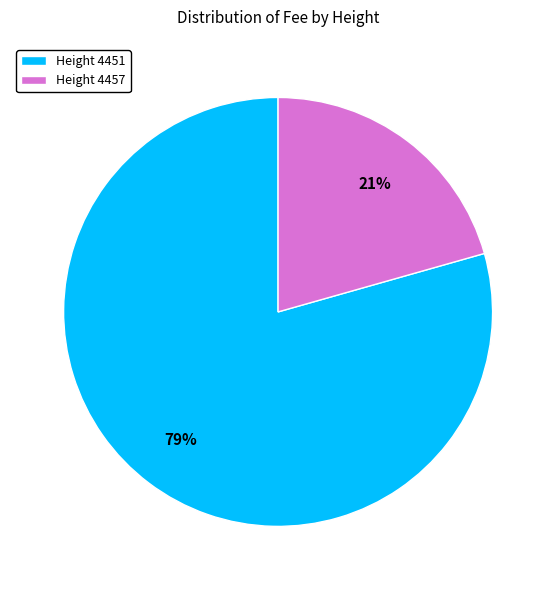

To the nearest percent, what percentage of the pie is Height 4451?

79%